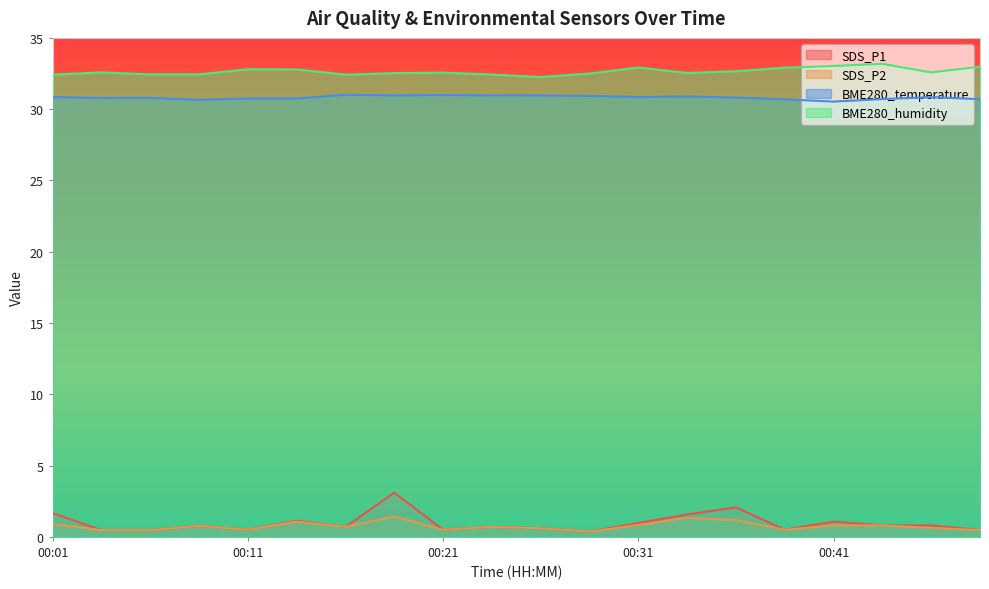

What value does the BME280_temperature series have at 00:06?

30.8